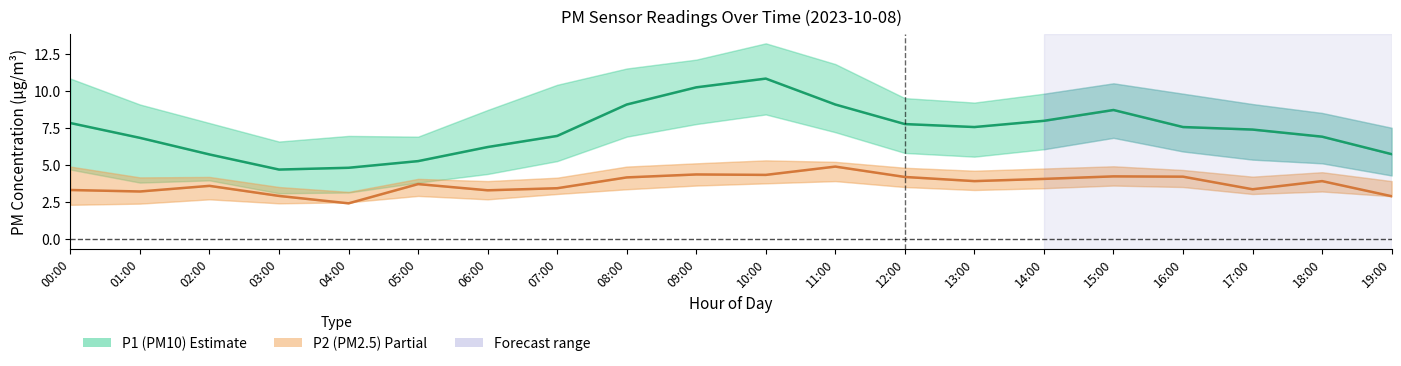

The value of P2 at 17:00 is 1.9. True or false?

False